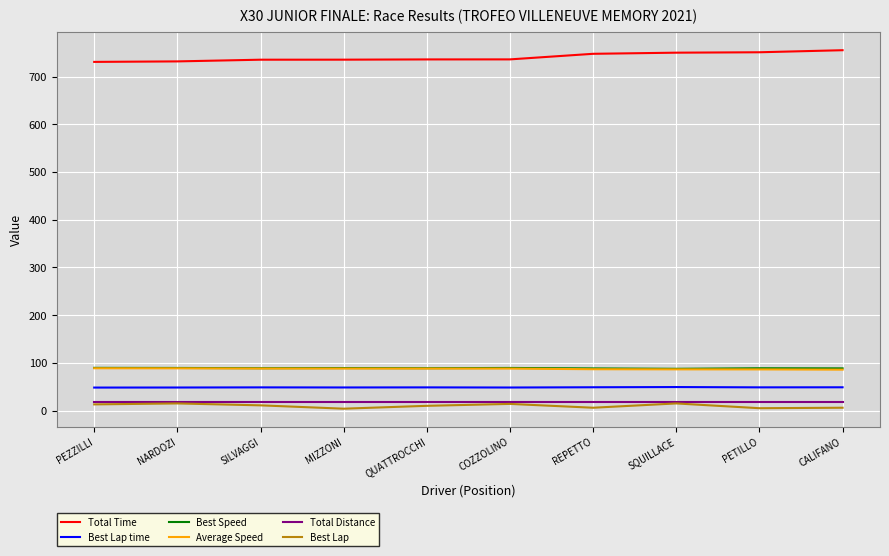

True or false: Best Lap time and Best Lap intersect in this chart.

False